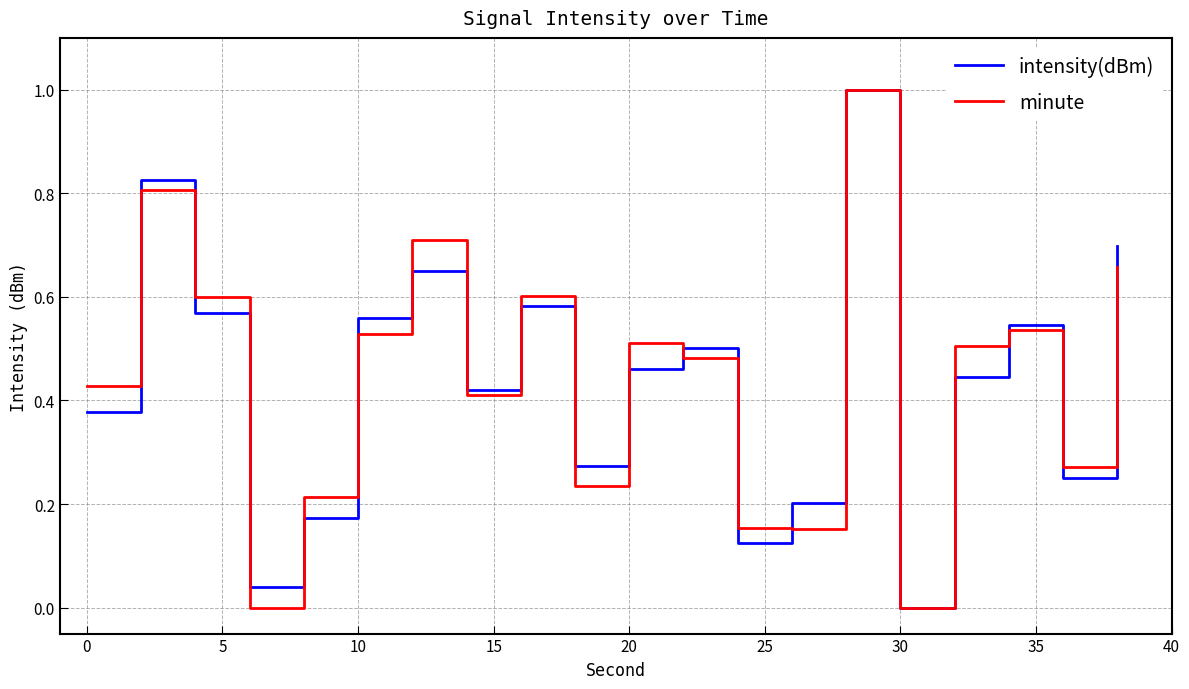

What are all the series names shown in the legend?

intensity(dBm), minute